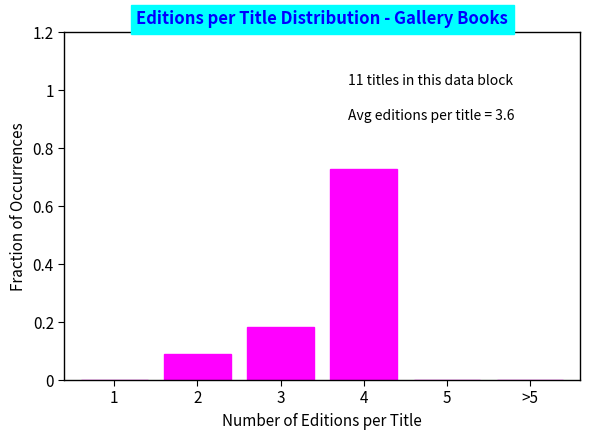

What is the change in value from 2 to 4?

+0.6